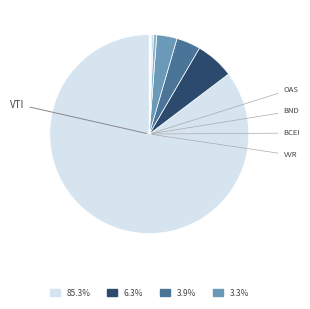

Count the number of slices in the pie.

9